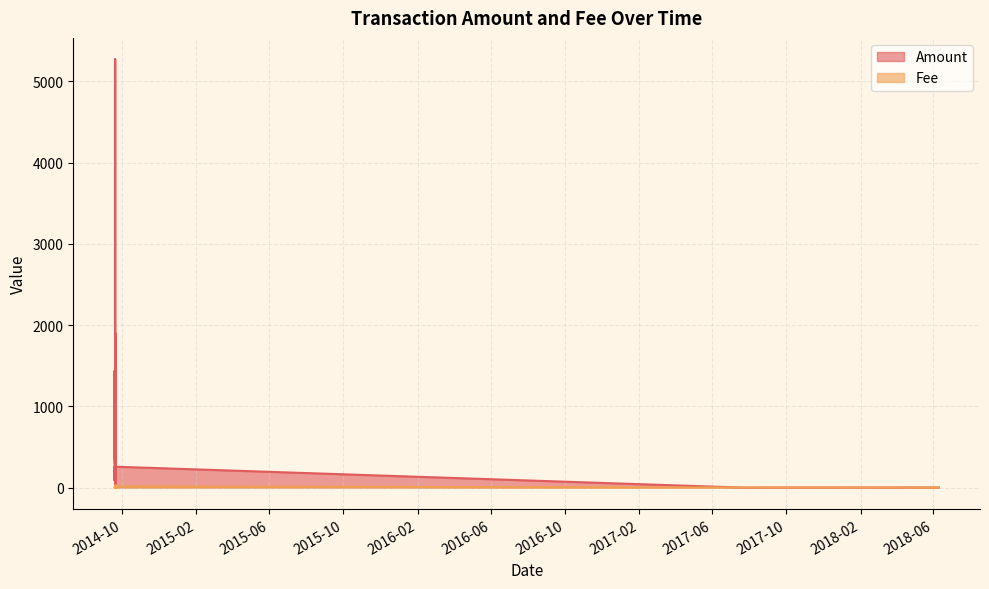

How many categories are shown in the chart?

40